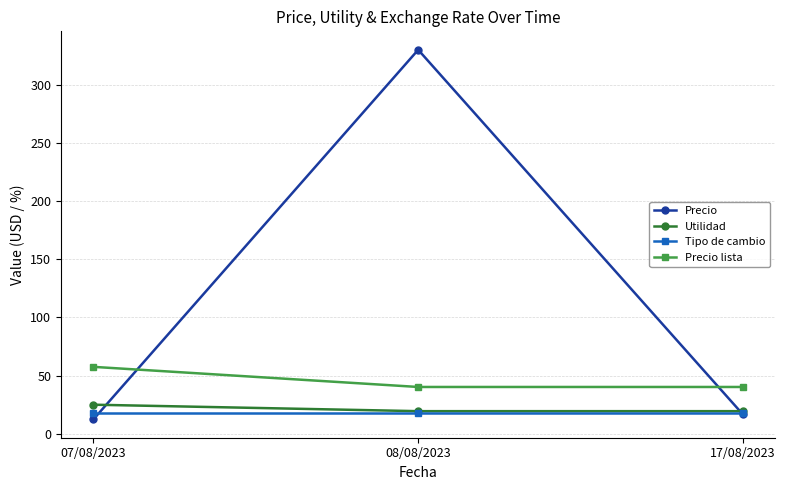

What is the sum of all Precio lista values?

138.0